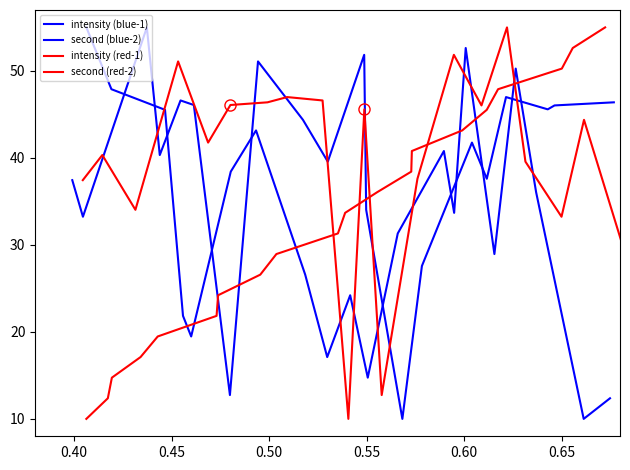

Where do intensity (red-1) and intensity (blue-1) first cross each other?

0.40 and 0.45